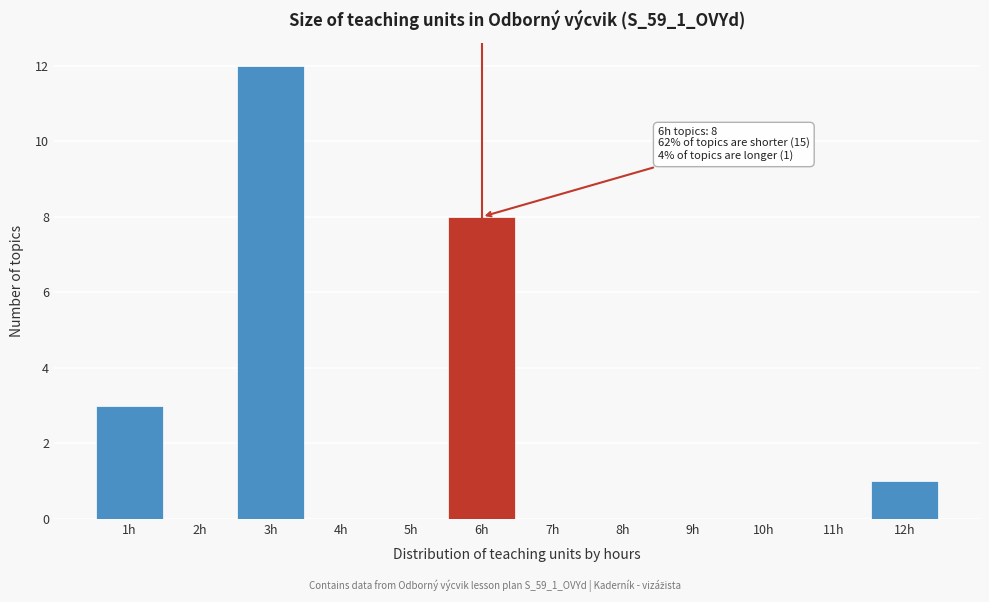

Which range on the x-axis has the tallest bar?

2.5 to 3.5